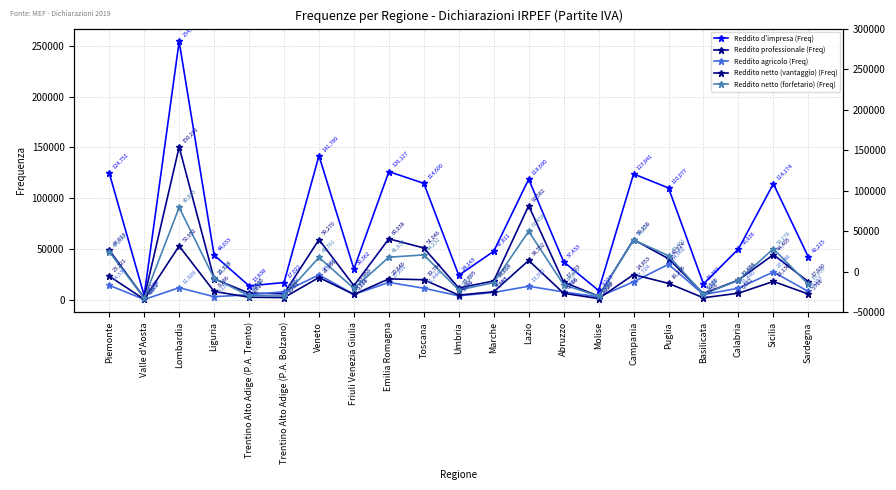

What is the value of the Reddito d'impresa (Freq) point at the 4th from the left?

44033